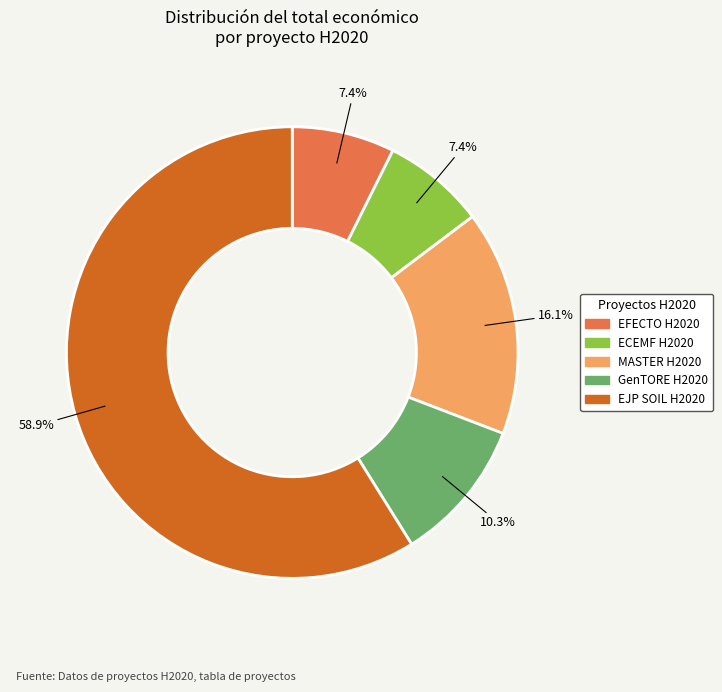

To the nearest percent, what is the difference between the EFECTO H2020 and GenTORE H2020 slice percentages?

3%